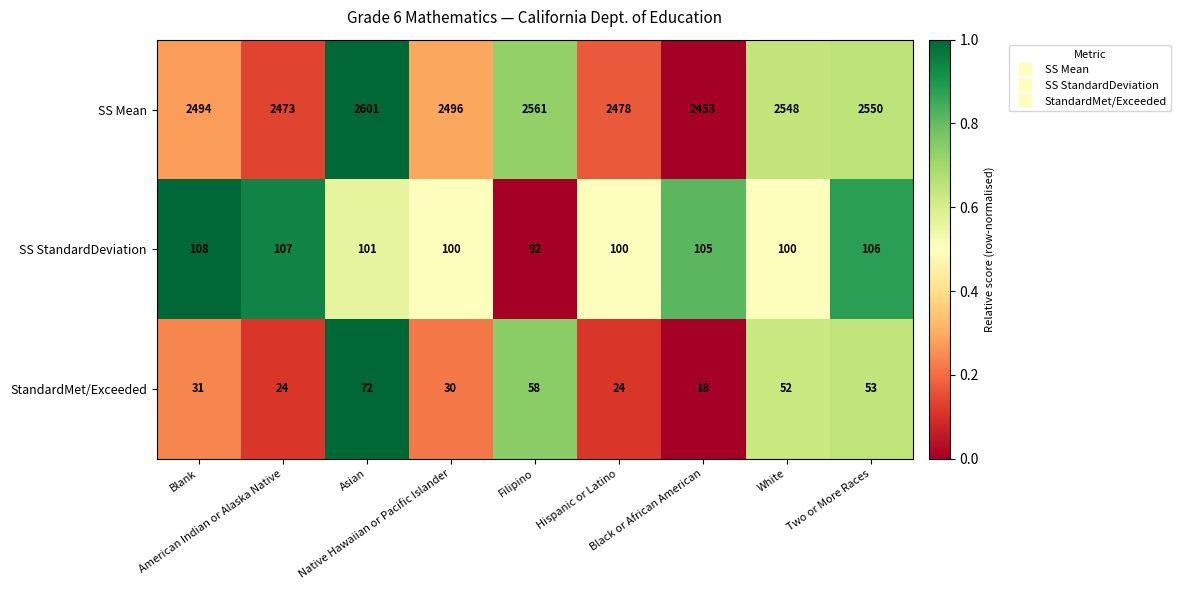

Rank the series at Blank from lowest to highest value.

StandardMet/Exceeded, SS StandardDeviation, SS Mean